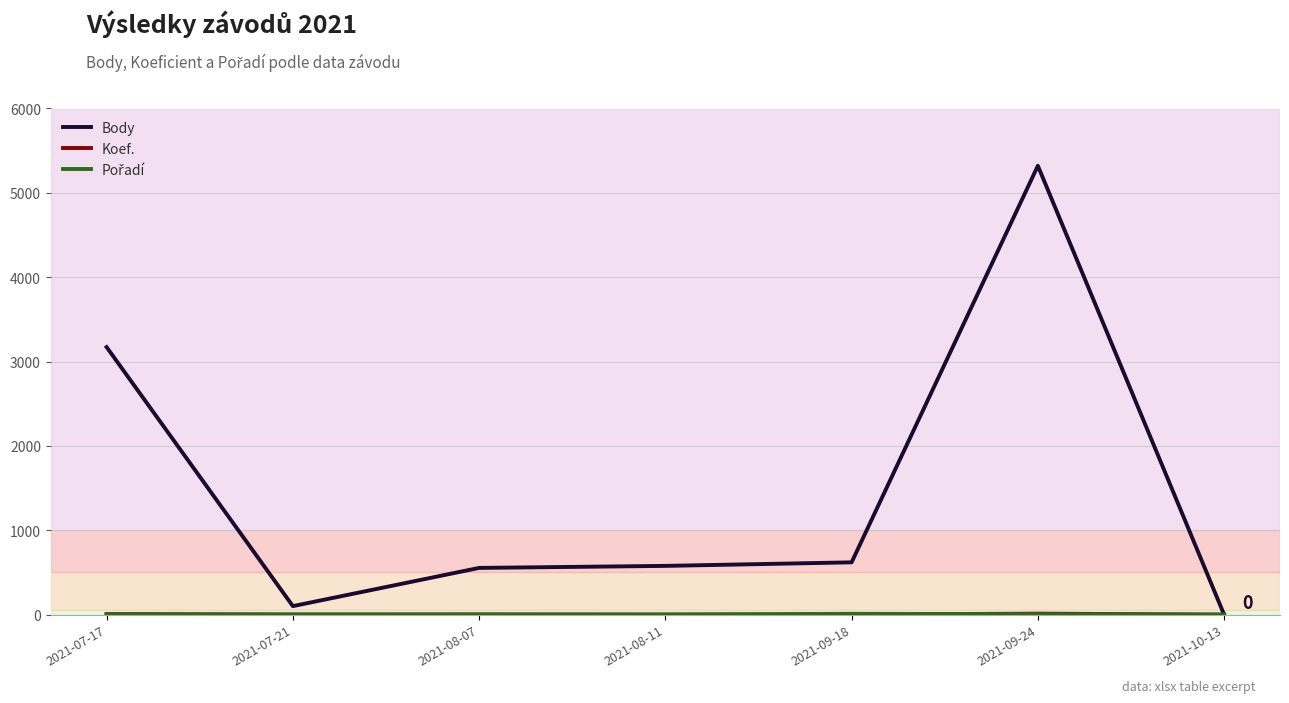

What position from the left is 2021-07-21?

2